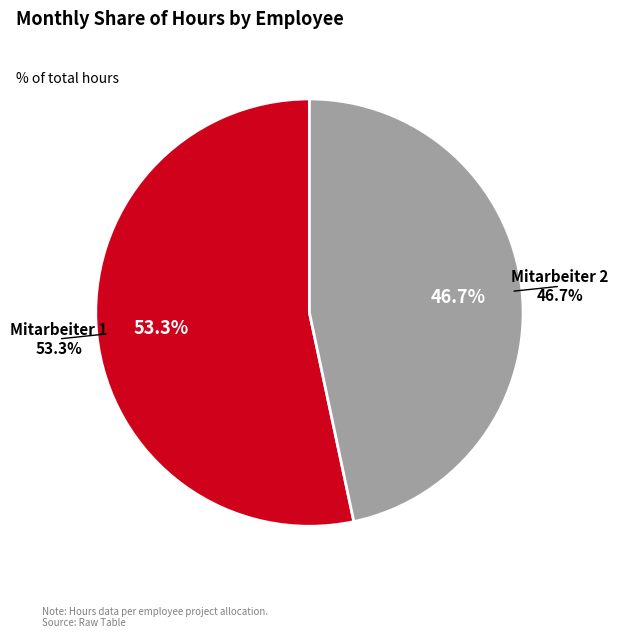

True or false: Mitarbeiter 2 accounts for 47% of the total.

True